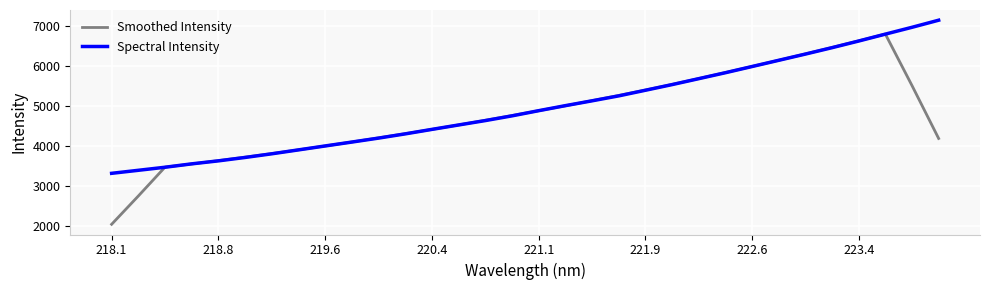

Which series has the widest spread of values?

Smoothed Intensity